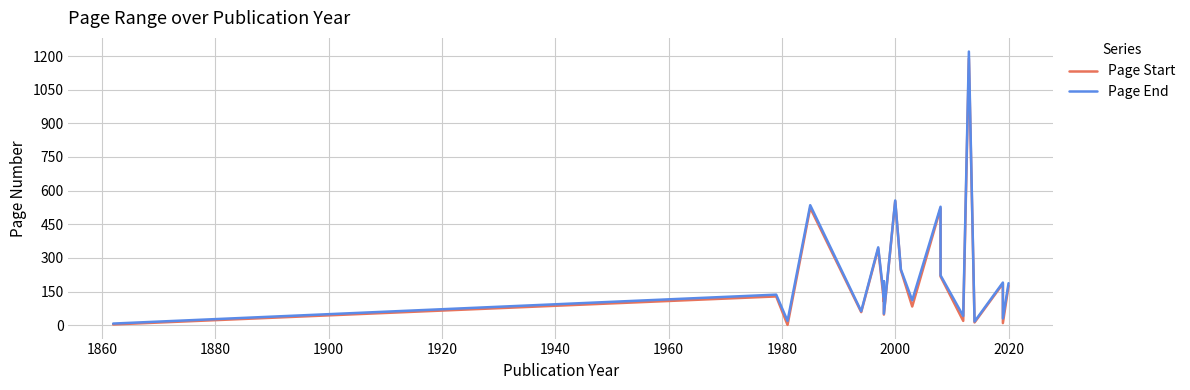

What is the value of the Page End point at the 15th from the left?

41